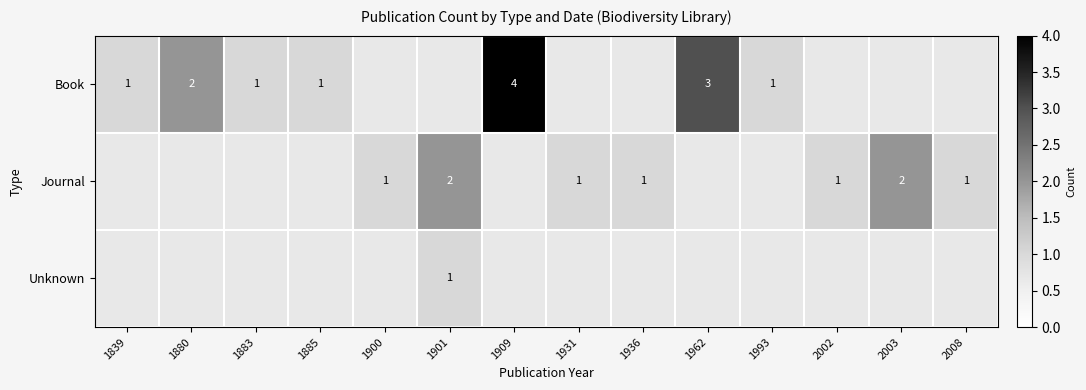

What is the total value across all series at 1900?

1